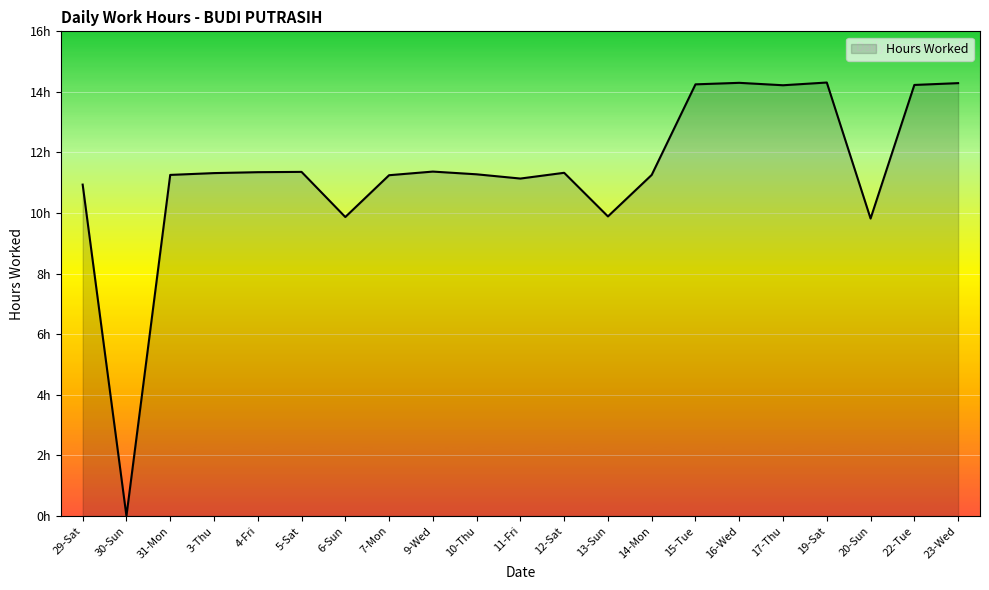

What is the sum of the values at 19-Sat and 23-Wed?

28.6